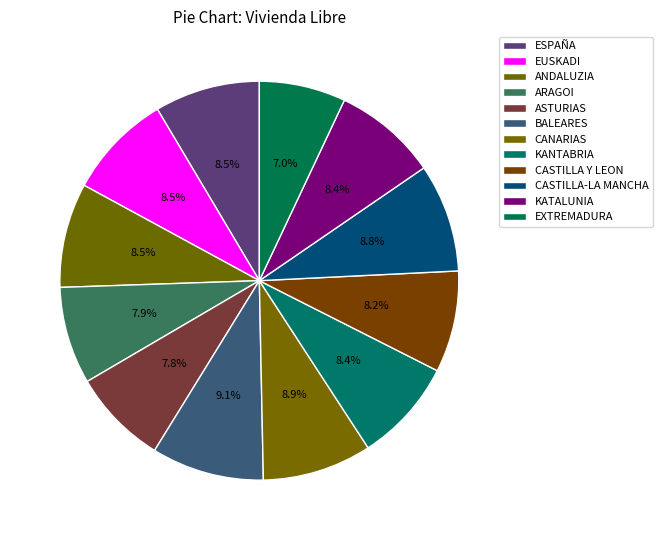

To the nearest percent, what percentage of the pie is CANARIAS?

9%